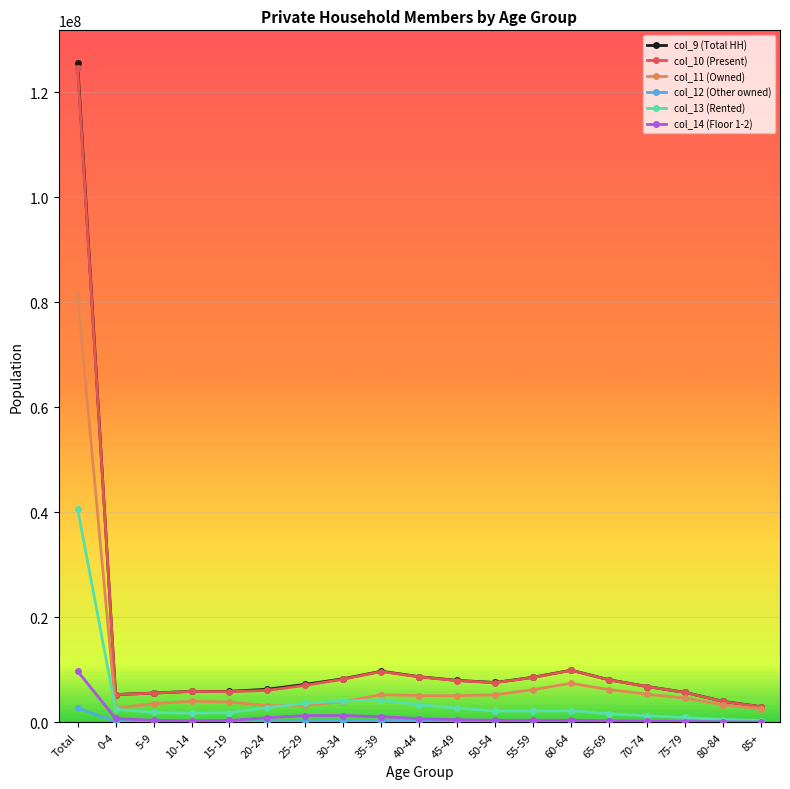

Which category has the highest value in the col_11 (Owned) series?

Total